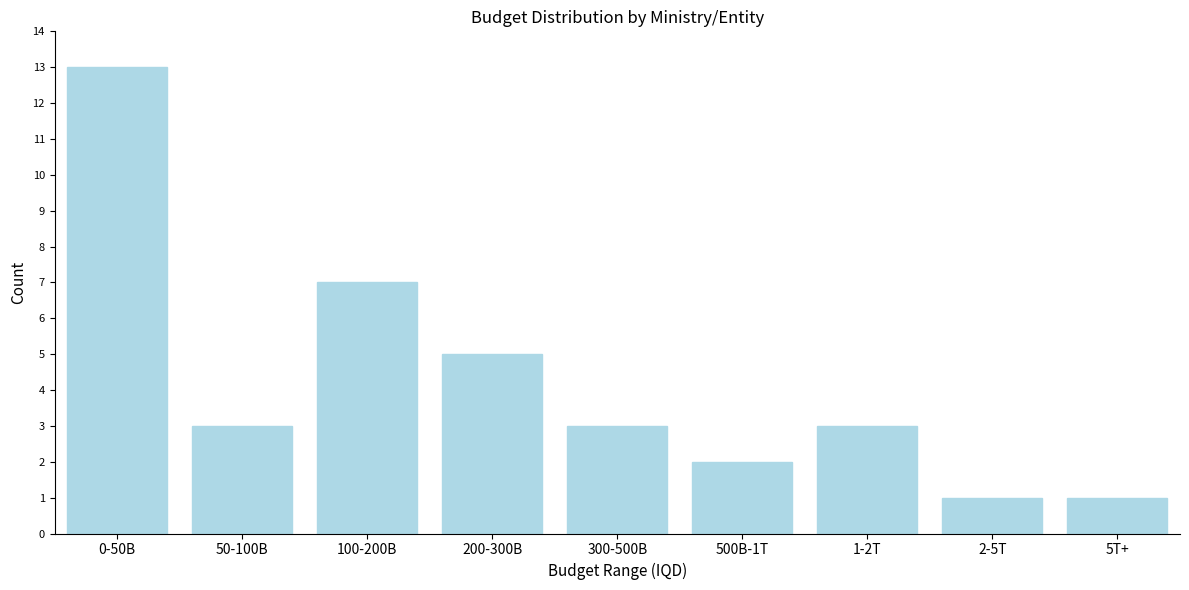

Reading right to left, transcribe all the data shown in this chart.

1	1	3	2	3	5	7	3	13